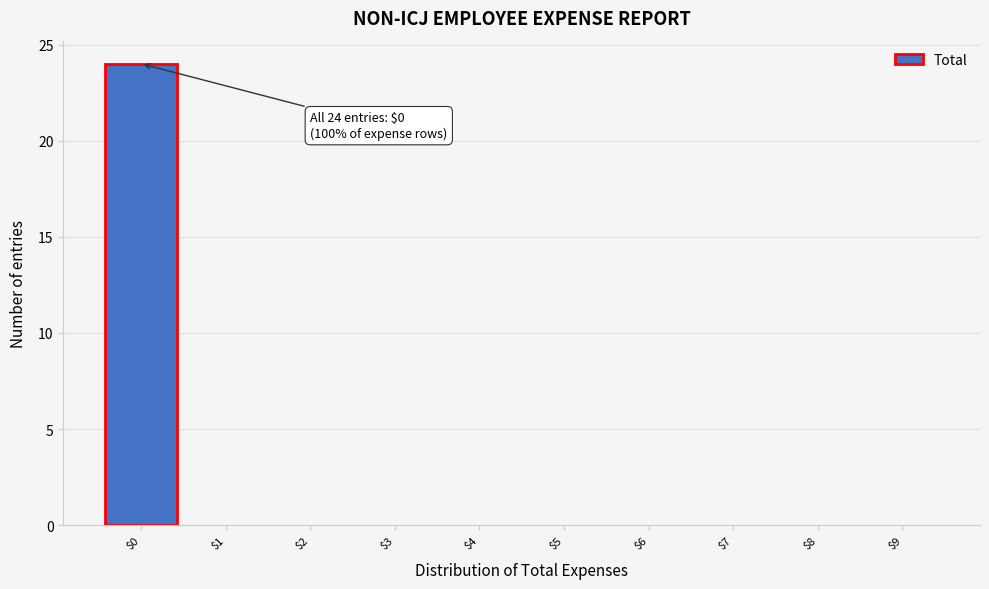

Over which range of the x-axis is the bar tallest?

-0.5 to 0.5